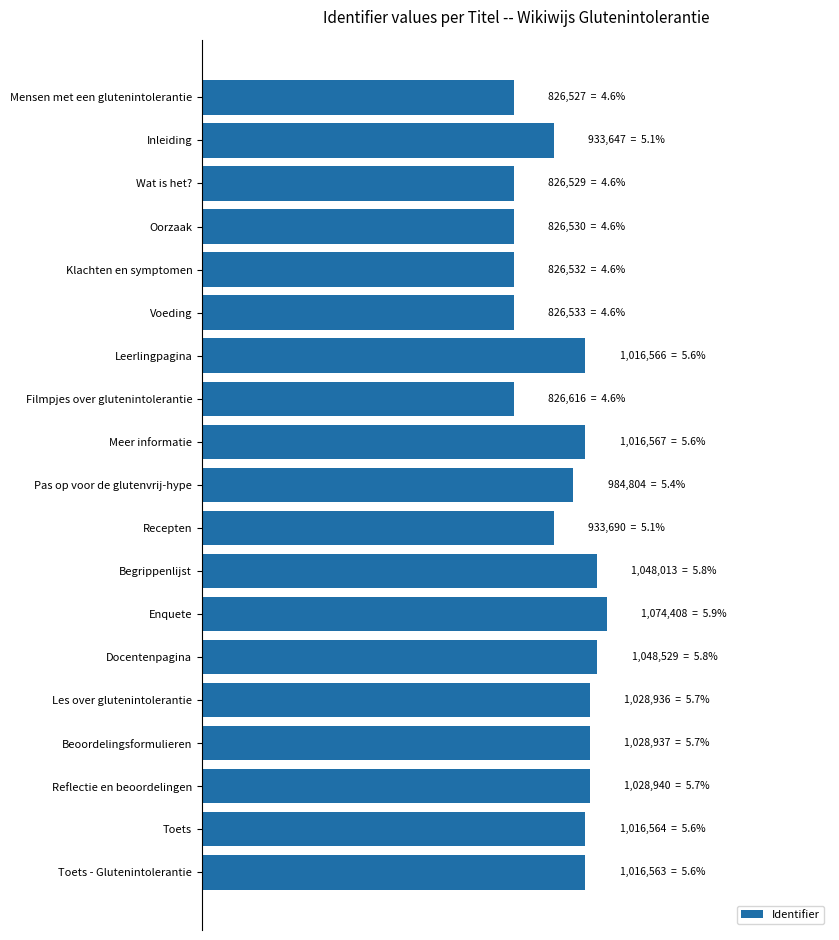

Does the chart contain any negative values?

No